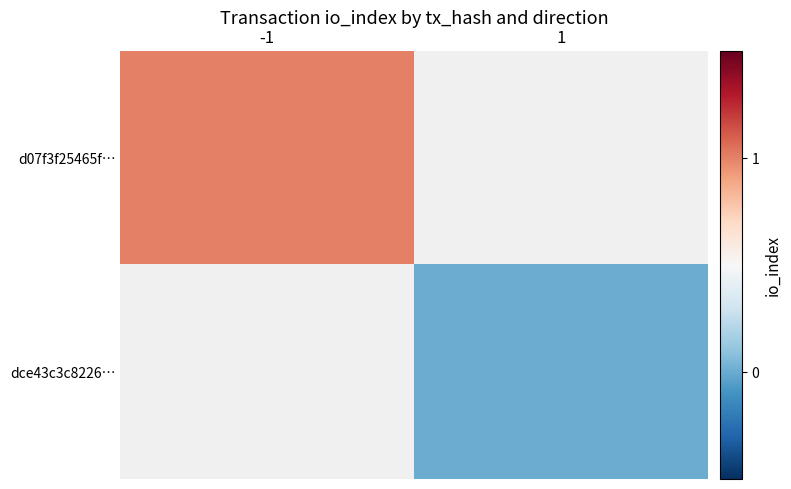

What is the greatest value displayed?

1.0